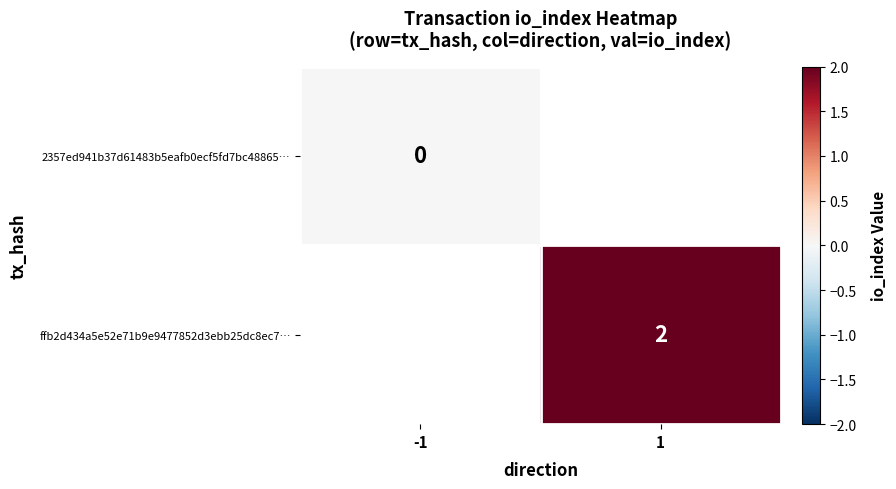

True or false: ffb2d434a5e52e71b9e9477852d3ebb25dc8ec7… has a value of 2 at 1.

True